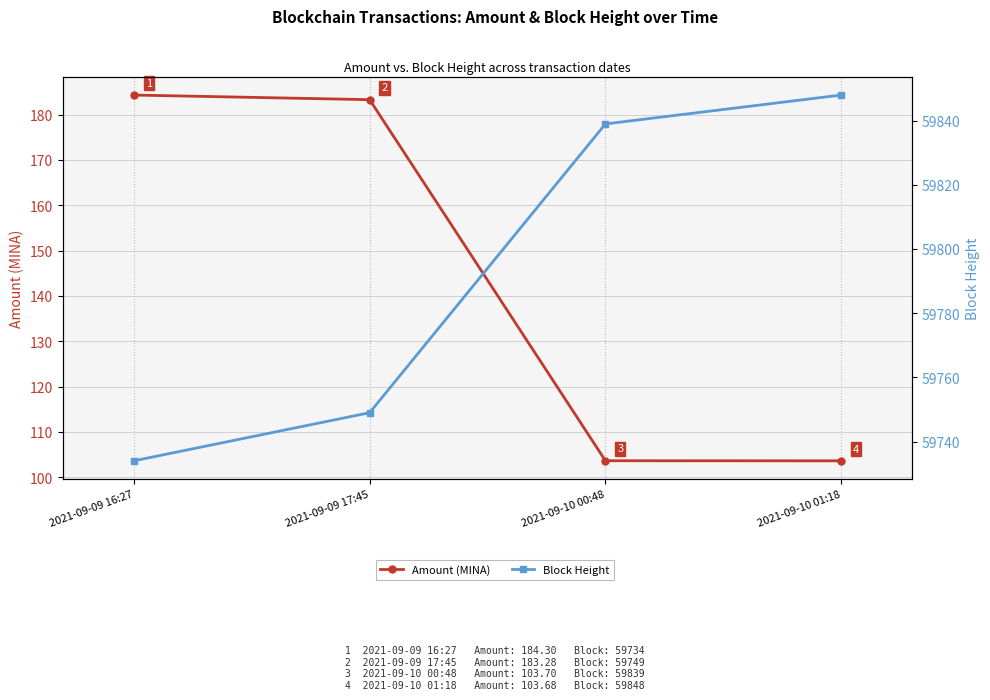

What is the difference between the Amount (MINA) values at 2021-09-09 16:27 and 2021-09-09 17:45?

1.0